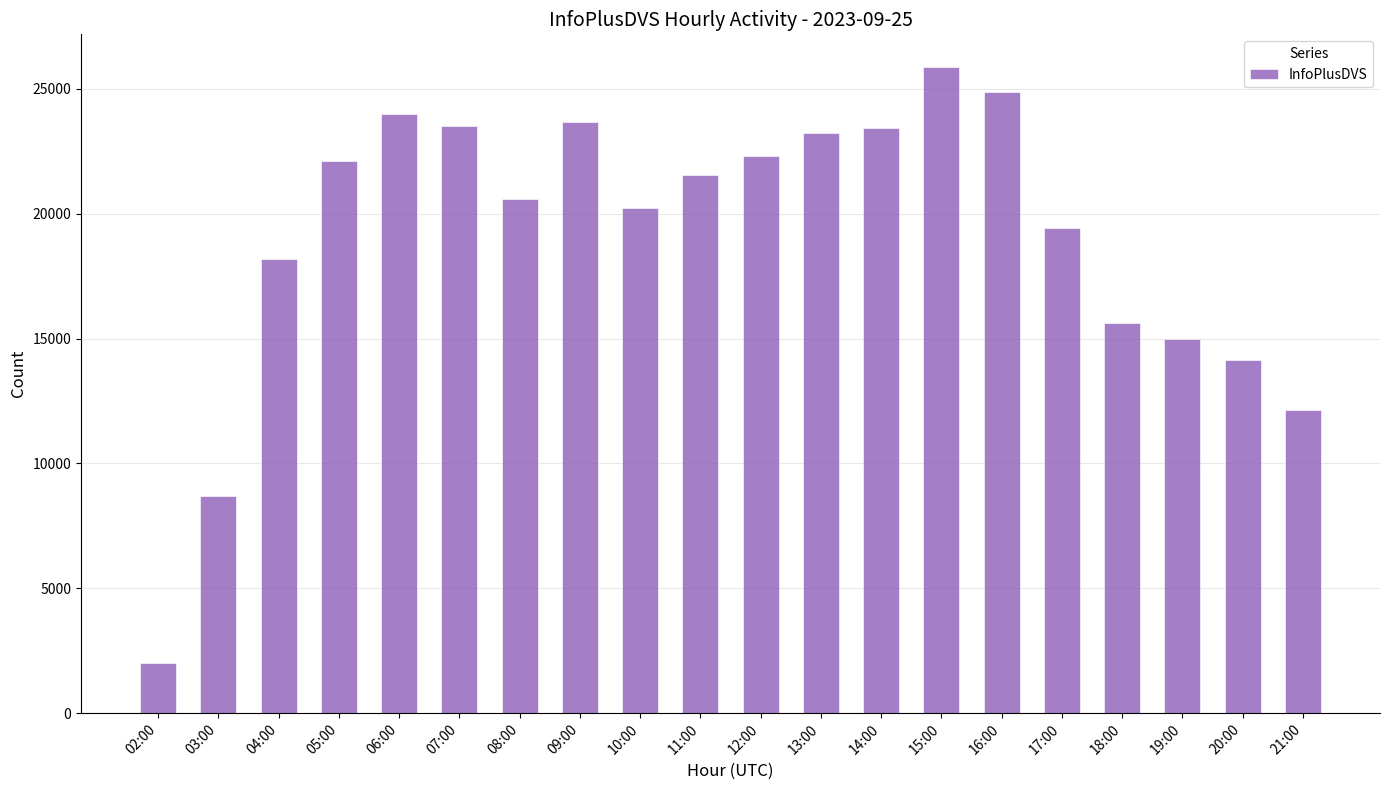

What is the maximum value shown in the chart?

25887